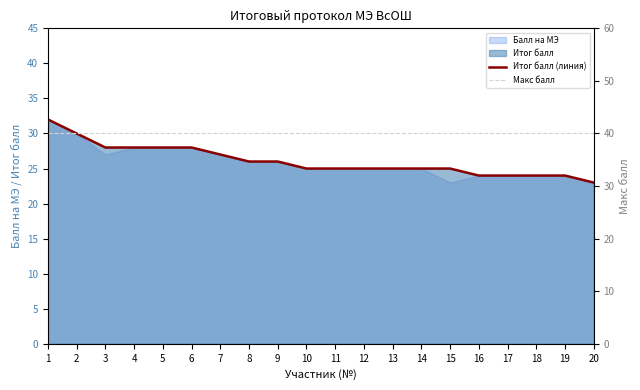

Between 8 and 14, which series saw the biggest shift?

Итог балл (линия)